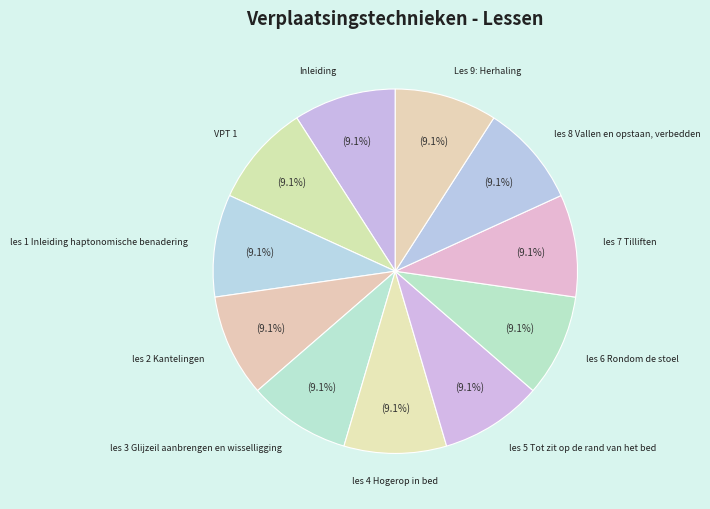

What percentage is NOT represented by Les 9: Herhaling?

90.9%